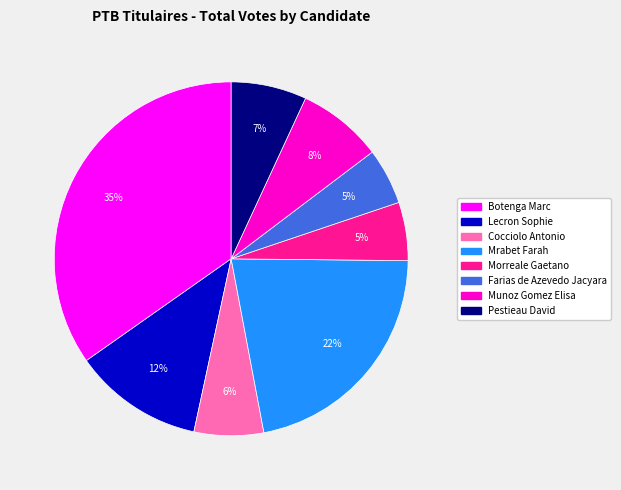

Is the sum of Farias de Azevedo Jacyara and Pestieau David greater than half?

No